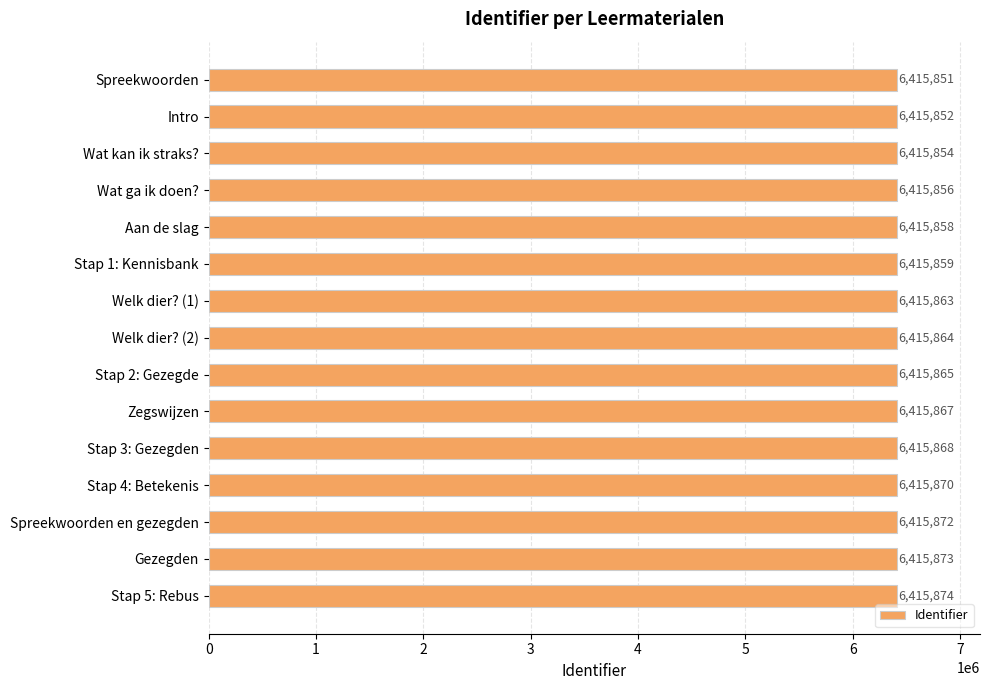

Rank the categories by value from lowest to highest.

Spreekwoorden, Intro, Wat kan ik straks?, Wat ga ik doen?, Aan de slag, Stap 1: Kennisbank, Welk dier? (1), Welk dier? (2), Stap 2: Gezegde, Zegswijzen, Stap 3: Gezegden, Stap 4: Betekenis, Spreekwoorden en gezegden, Gezegden, Stap 5: Rebus